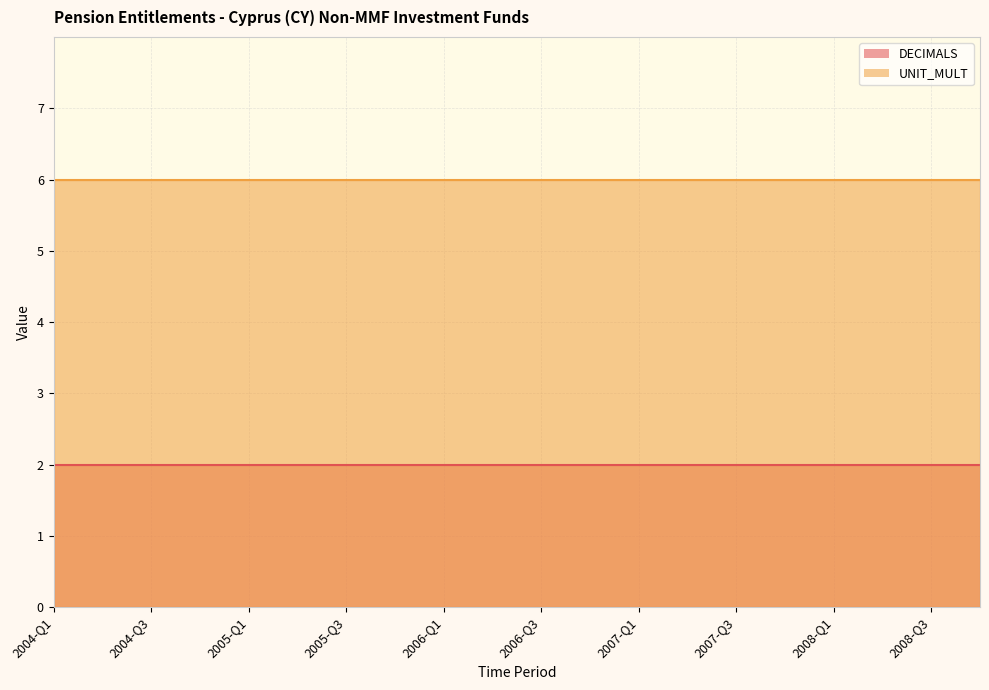

Which has a higher value, 2008-Q2 or 2006-Q1?

2008-Q2